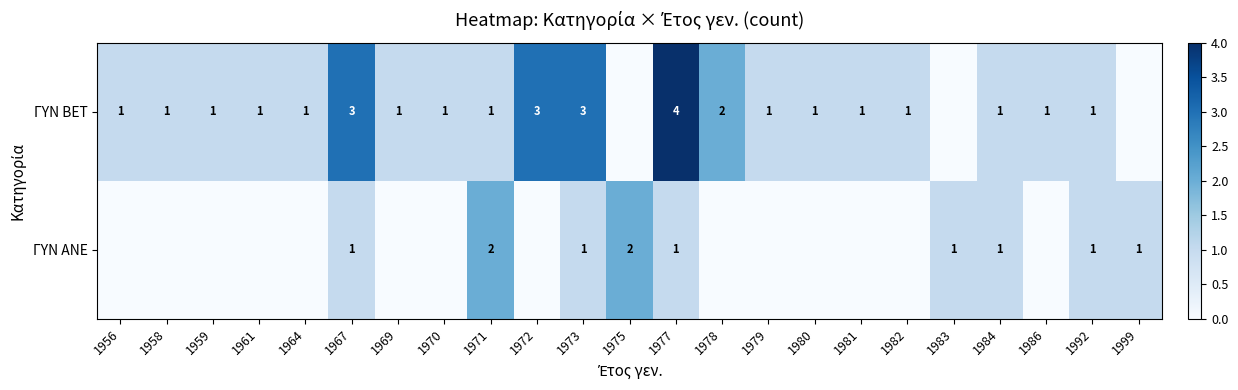

Is it true that ΓΥΝ BET equals 1 at 1967?

False